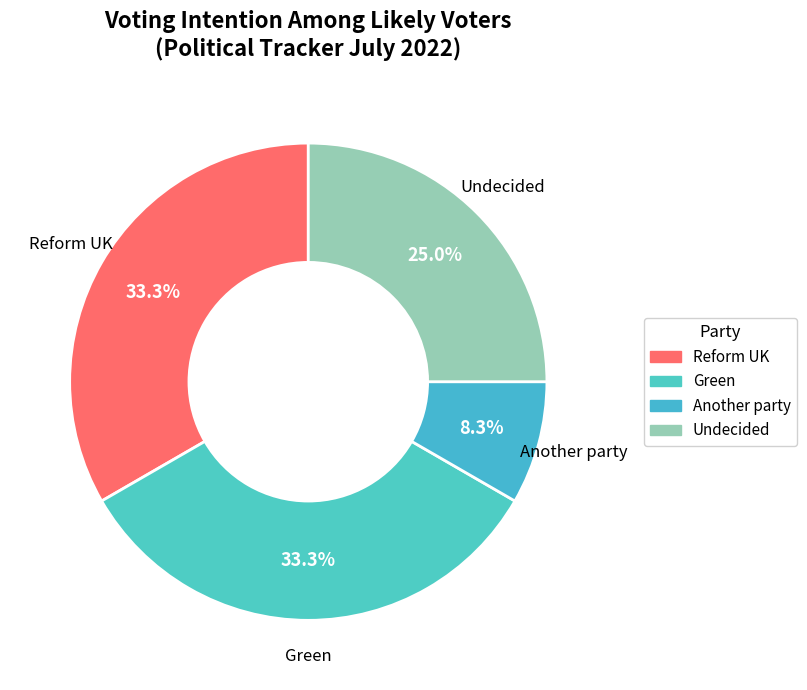

To the nearest percent, what is the difference between the Another party and Undecided slice percentages?

17%